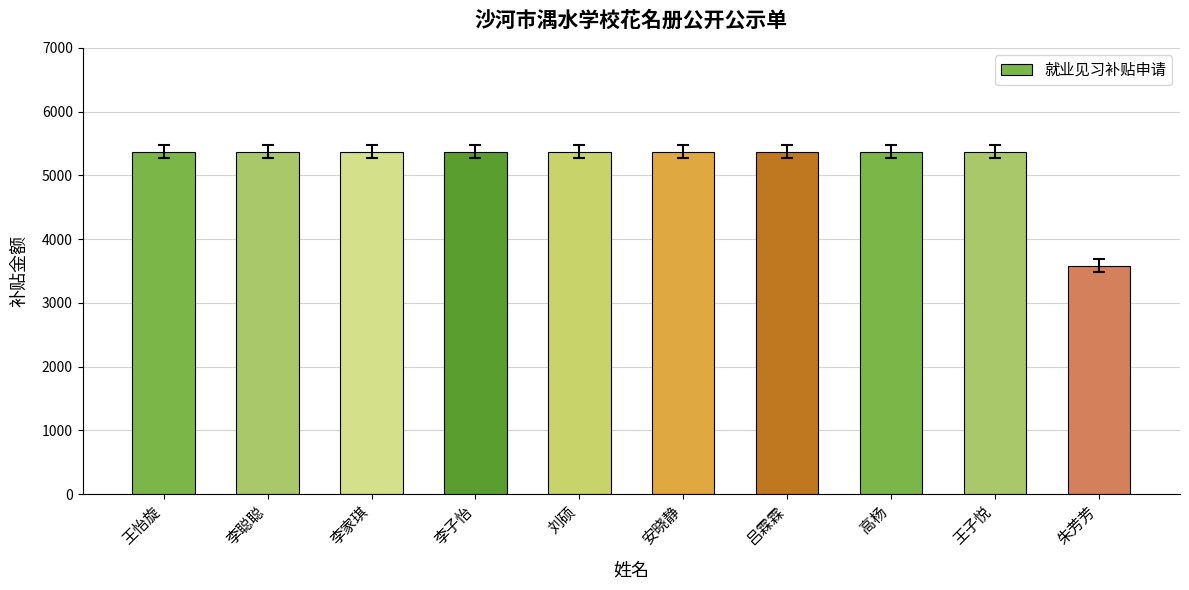

What is the ratio of the value at 安晓静 to the value at 刘硕?

1.0